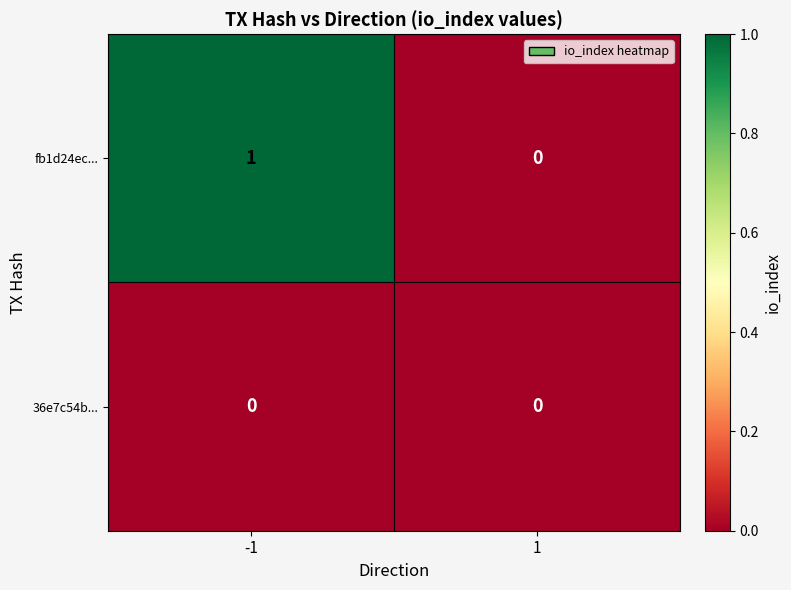

What is the greatest value displayed?

1